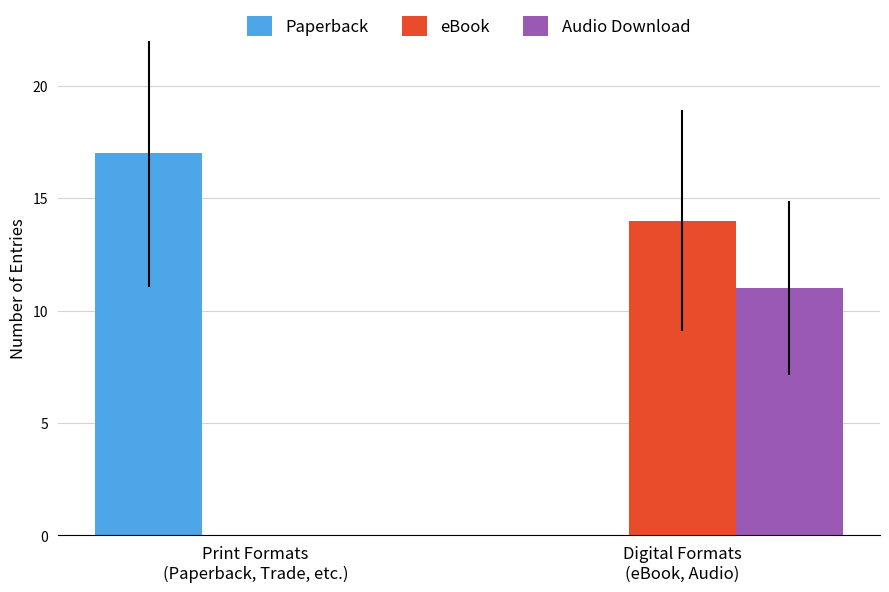

What is the sum of all Paperback values?

17